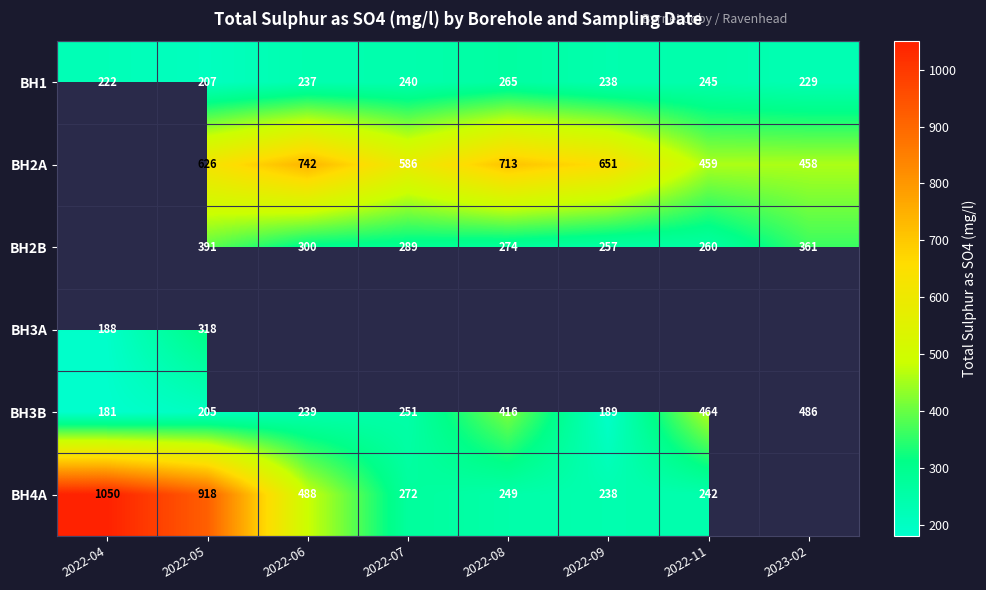

Is it true that BH2A equals 905 at 2022-07?

False